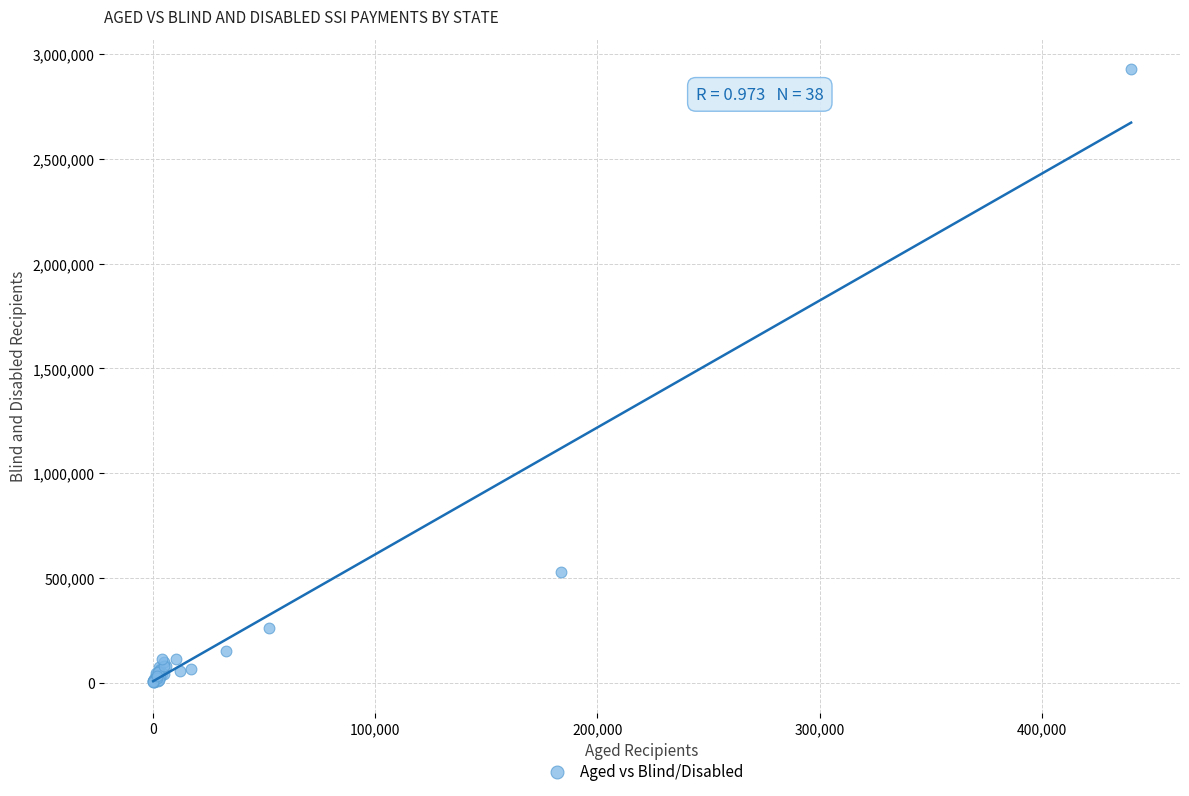

What Y value in the scatter plot is closest to 1464868?

529944